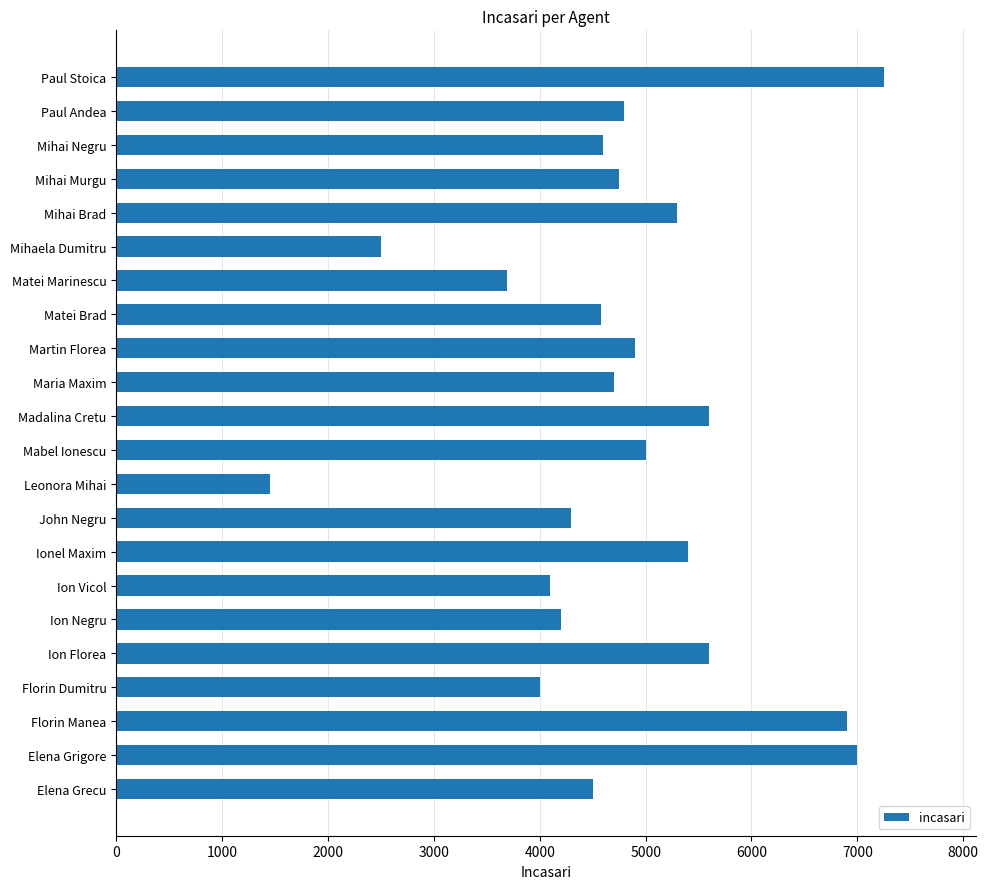

Which category has the highest value across all series?

Paul Stoica